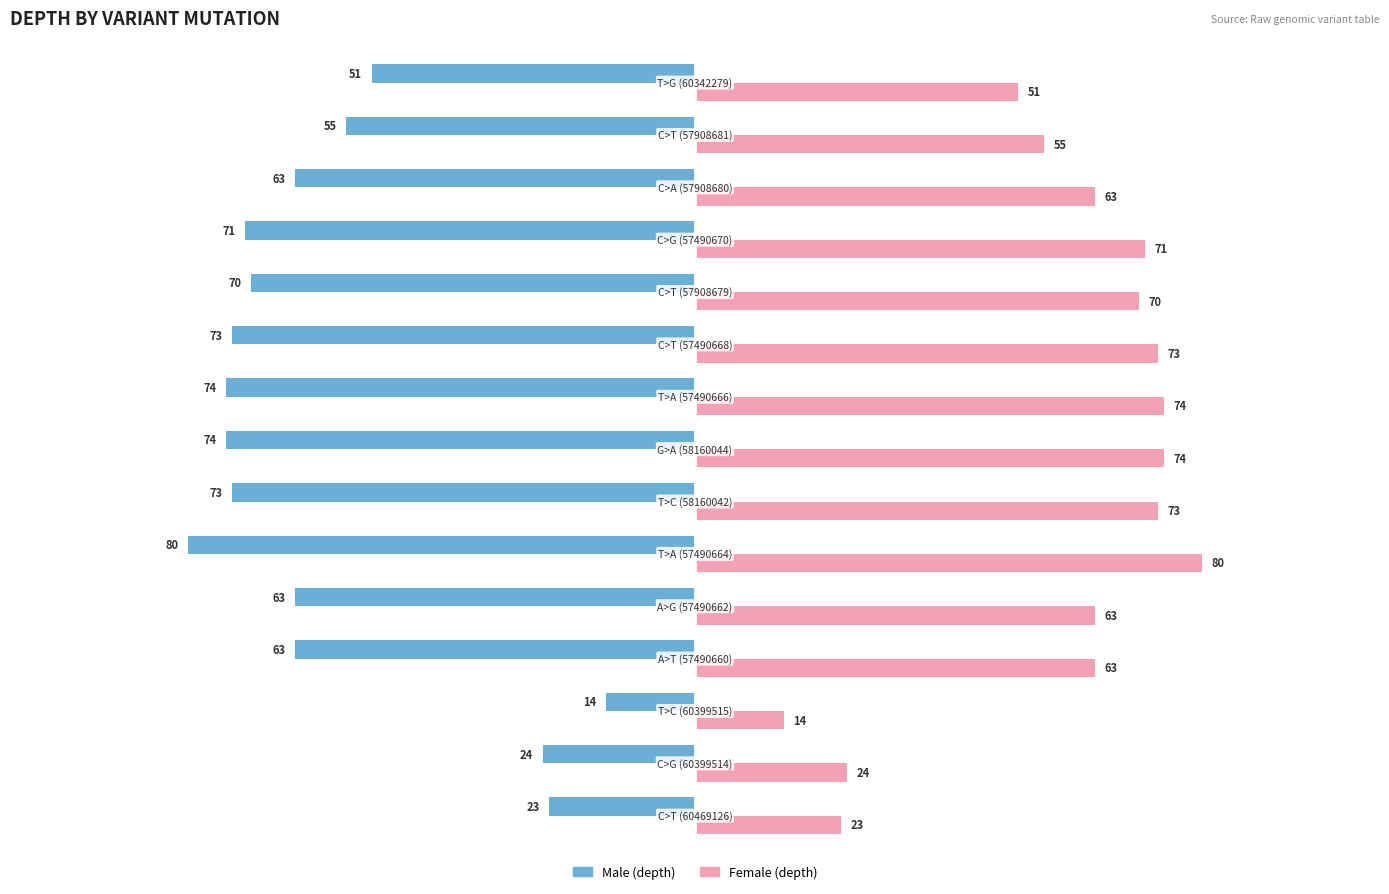

What is the maximum value shown in the chart?

80